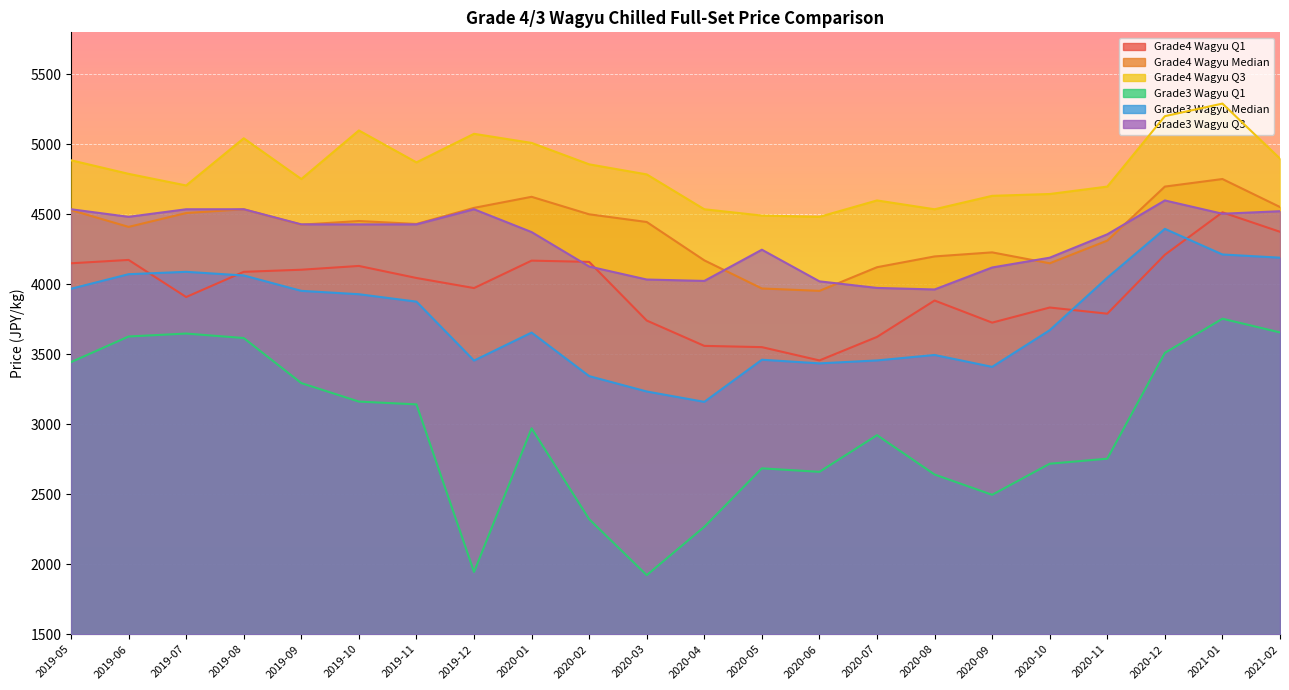

Reading left to right, extract all data points from this chart.

Grade4 Wagyu Q1: 2019-05=4150	2019-06=4174	2019-07=3909	2019-08=4089	2019-09=4104	2019-10=4131	2019-11=4045	2019-12=3973	2020-01=4169	2020-02=4160	2020-03=3741	2020-04=3560	2020-05=3551	2020-06=3456	2020-07=3624	2020-08=3884	2020-09=3726	2020-10=3834	2020-11=3790	2020-12=4211	2021-01=4514	2021-02=4375
Grade4 Wagyu Median: 2019-05=4530	2019-06=4410	2019-07=4509	2019-08=4536	2019-09=4426	2019-10=4452	2019-11=4431	2019-12=4546	2020-01=4625	2020-02=4500	2020-03=4445	2020-04=4171	2020-05=3970	2020-06=3953	2020-07=4122	2020-08=4199	2020-09=4228	2020-10=4150	2020-11=4312	2020-12=4698	2021-01=4752	2021-02=4552
Grade4 Wagyu Q3: 2019-05=4886	2019-06=4789	2019-07=4706	2019-08=5043	2019-09=4752	2019-10=5099	2019-11=4871	2019-12=5075	2020-01=5010	2020-02=4857	2020-03=4785	2020-04=4536	2020-05=4491	2020-06=4482	2020-07=4599	2020-08=4536	2020-09=4632	2020-10=4645	2020-11=4698	2020-12=5201	2021-01=5291	2021-02=4898
Grade3 Wagyu Q1: 2019-05=3444	2019-06=3627	2019-07=3648	2019-08=3616	2019-09=3294	2019-10=3162	2019-11=3142	2019-12=1945	2020-01=2971	2020-02=2322	2020-03=1922	2020-04=2267	2020-05=2685	2020-06=2660	2020-07=2922	2020-08=2641	2020-09=2496	2020-10=2718	2020-11=2754	2020-12=3510	2021-01=3754	2021-02=3656
Grade3 Wagyu Median: 2019-05=3968	2019-06=4072	2019-07=4089	2019-08=4063	2019-09=3953	2019-10=3929	2019-11=3876	2019-12=3455	2020-01=3655	2020-02=3344	2020-03=3234	2020-04=3160	2020-05=3461	2020-06=3435	2020-07=3456	2020-08=3495	2020-09=3410	2020-10=3672	2020-11=4047	2020-12=4396	2021-01=4213	2021-02=4190
Grade3 Wagyu Q3: 2019-05=4536	2019-06=4482	2019-07=4536	2019-08=4536	2019-09=4428	2019-10=4428	2019-11=4428	2019-12=4536	2020-01=4373	2020-02=4127	2020-03=4034	2020-04=4024	2020-05=4247	2020-06=4021	2020-07=3974	2020-08=3963	2020-09=4120	2020-10=4190	2020-11=4357	2020-12=4599	2021-01=4504	2021-02=4522